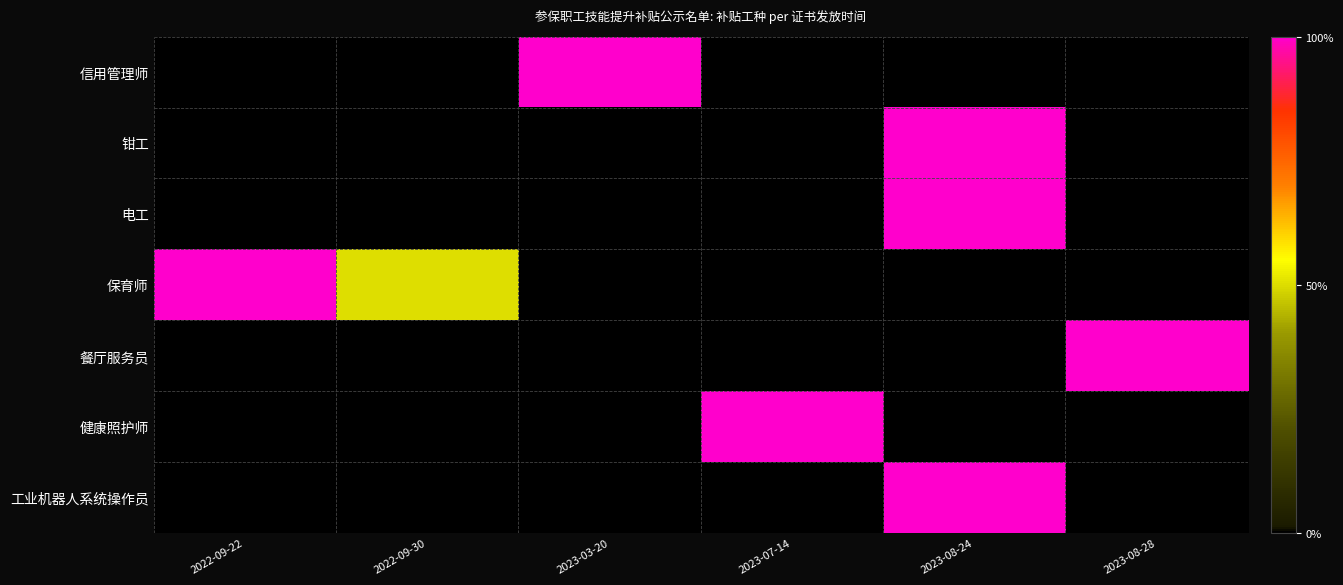

Reading right to left, transcribe all the data shown in this chart.

信用管理师: 2023-08-28=0.0	2023-08-24=0.0	2023-07-14=0.0	2023-03-20=1.0	2022-09-30=0.0	2022-09-22=0.0
钳工: 2023-08-28=0.0	2023-08-24=1.0	2023-07-14=0.0	2023-03-20=0.0	2022-09-30=0.0	2022-09-22=0.0
电工: 2023-08-28=0.0	2023-08-24=1.0	2023-07-14=0.0	2023-03-20=0.0	2022-09-30=0.0	2022-09-22=0.0
保育师: 2023-08-28=0.0	2023-08-24=0.0	2023-07-14=0.0	2023-03-20=0.0	2022-09-30=0.5	2022-09-22=1.0
餐厅服务员: 2023-08-28=1.0	2023-08-24=0.0	2023-07-14=0.0	2023-03-20=0.0	2022-09-30=0.0	2022-09-22=0.0
健康照护师: 2023-08-28=0.0	2023-08-24=0.0	2023-07-14=1.0	2023-03-20=0.0	2022-09-30=0.0	2022-09-22=0.0
工业机器人系统操作员: 2023-08-28=0.0	2023-08-24=1.0	2023-07-14=0.0	2023-03-20=0.0	2022-09-30=0.0	2022-09-22=0.0